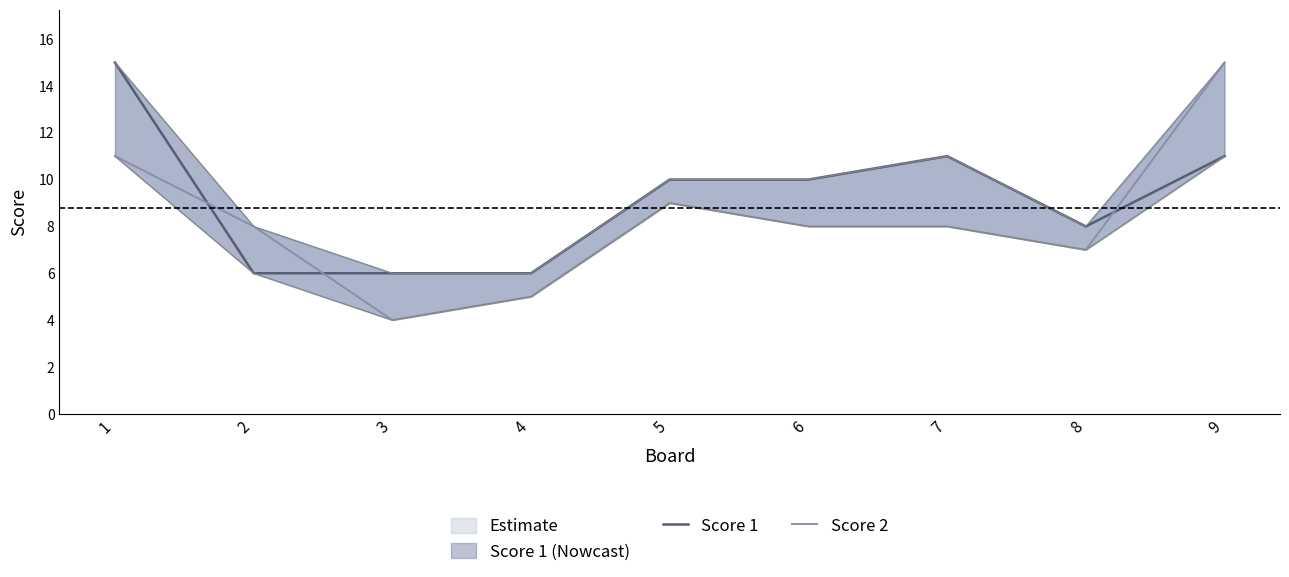

Is it true that Score 1 equals 9 at 4?

False